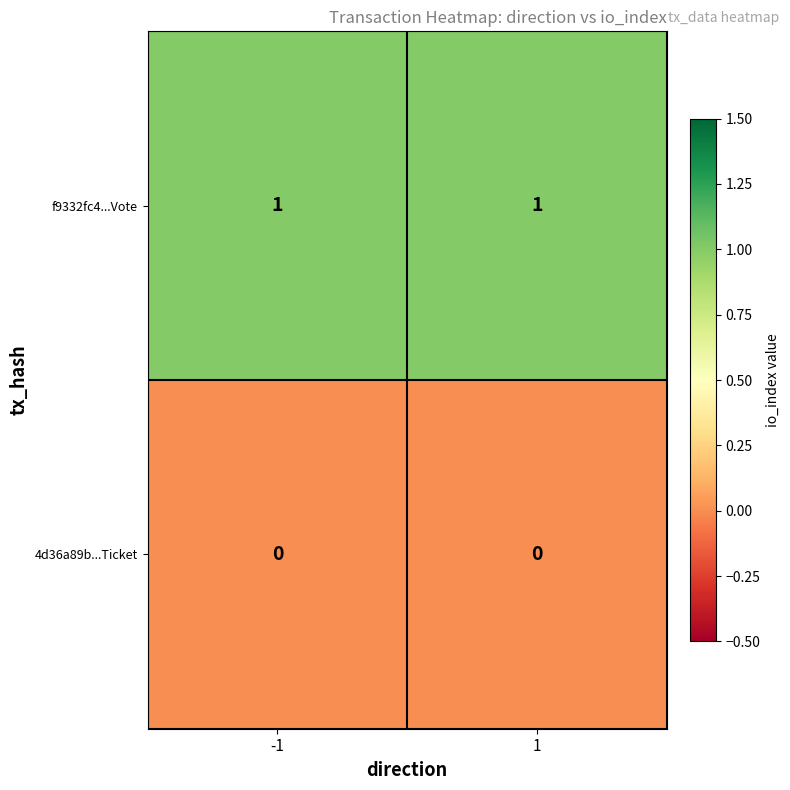

What is the total value across all series at -1?

1